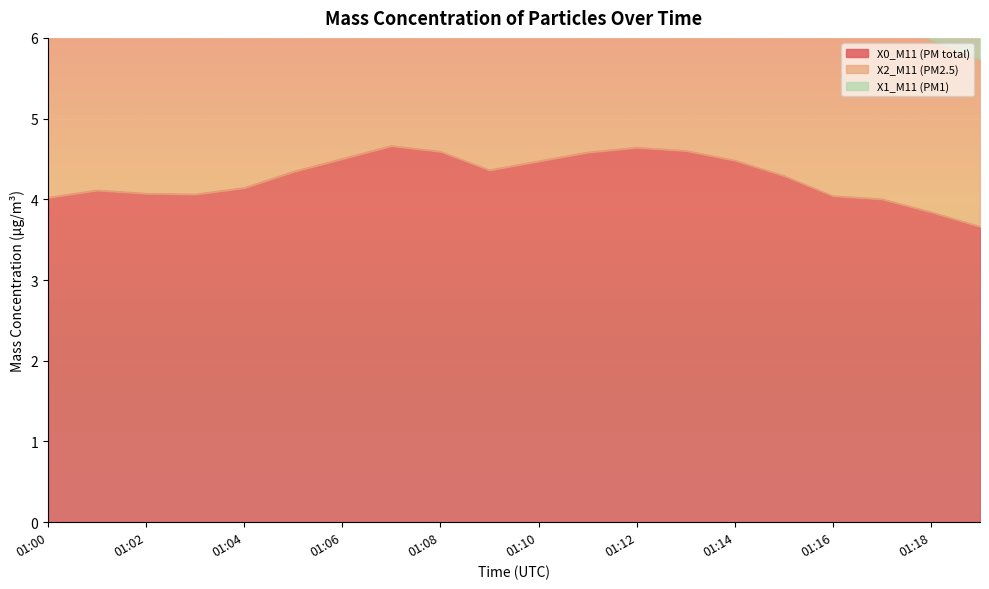

What is the difference between the maximum and minimum values in the X1_M11 (PM1) series?

0.1